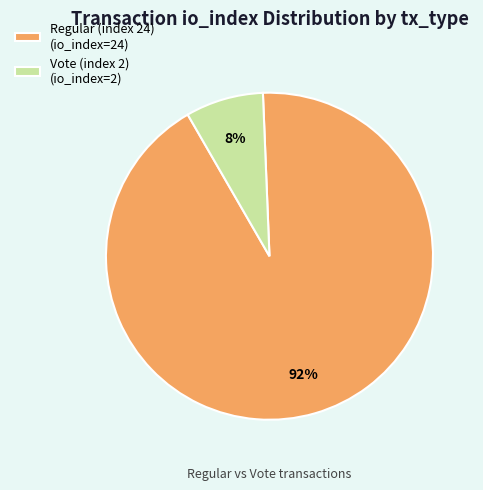

How many slices are in this pie chart?

2